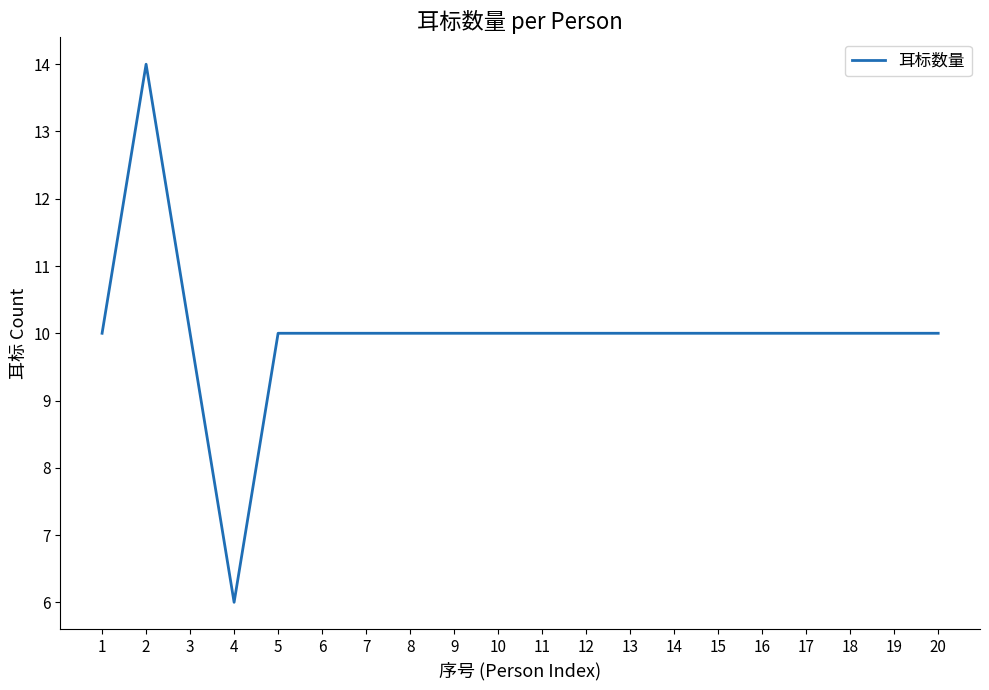

What is the maximum value shown in the chart?

14